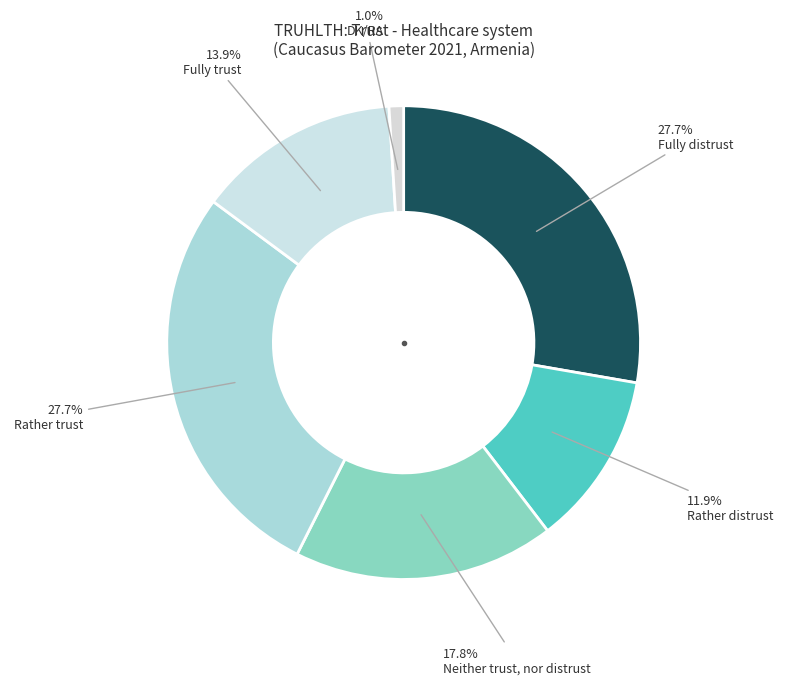

What percentage is the DK/RA slice, to the nearest percent?

1%